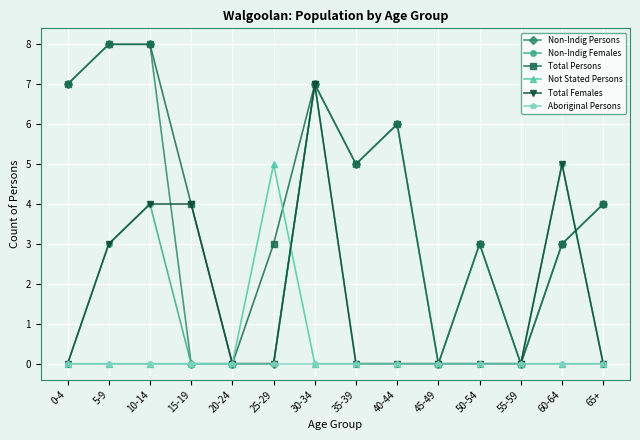

At which category is the sum across all series the highest?

30-34